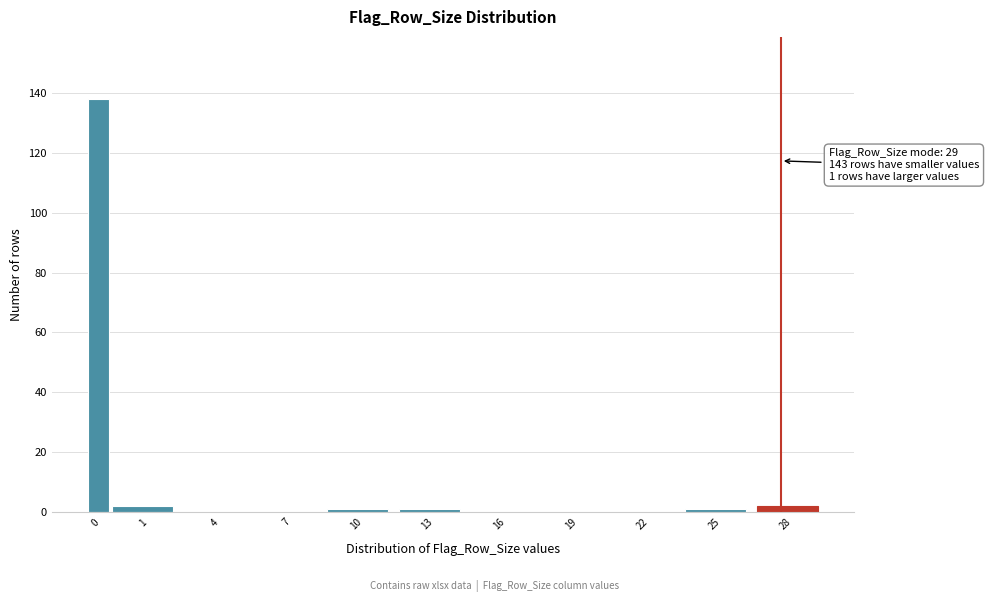

Reading right to left, what are all the values shown in this chart?

28=2	25=1	22=0	19=0	16=0	13=1	10=1	7=0	4=0	1=2	0=138